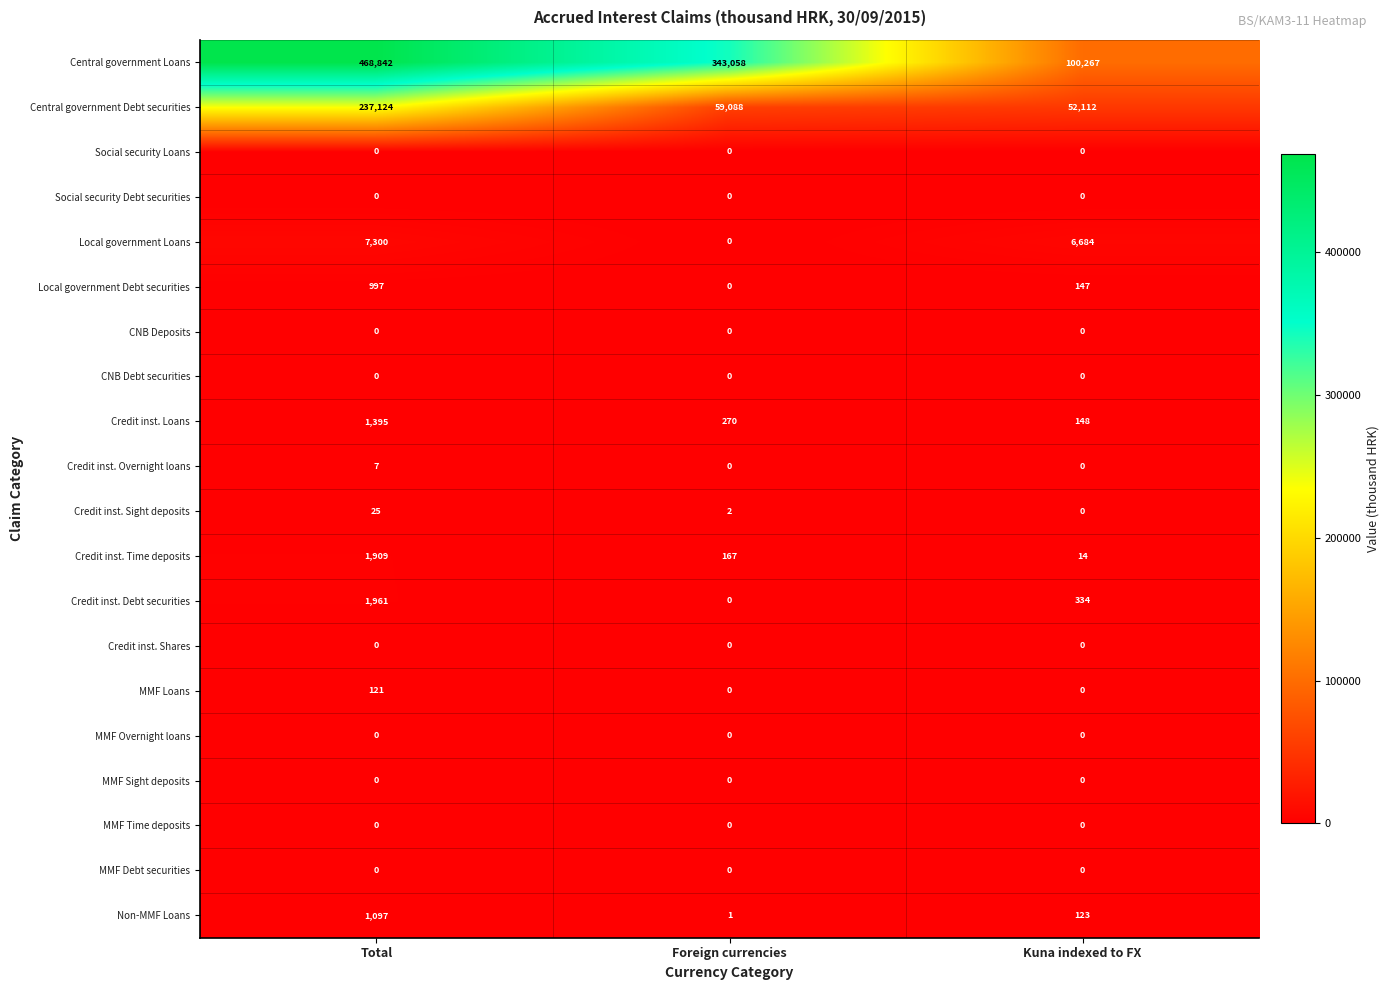

What value does the Credit inst. Time deposits series have at Total, to the nearest 100?

1900